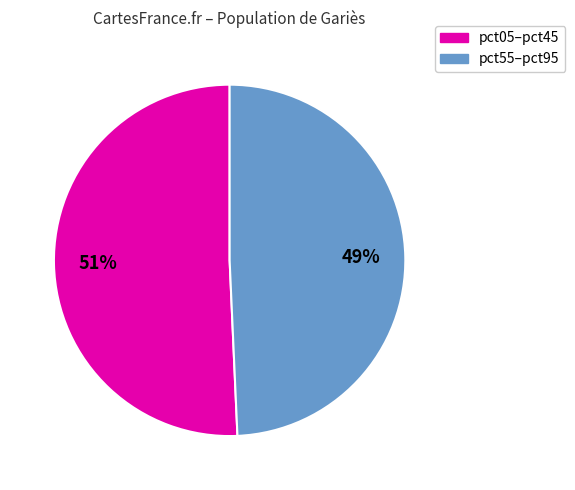

To the nearest percent, what is the average slice percentage?

50%